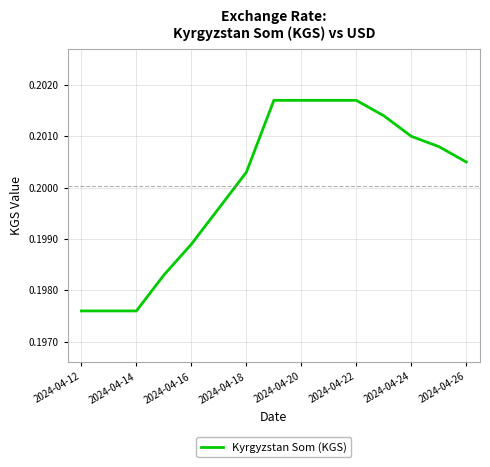

Does the chart have visible grid lines?

Yes